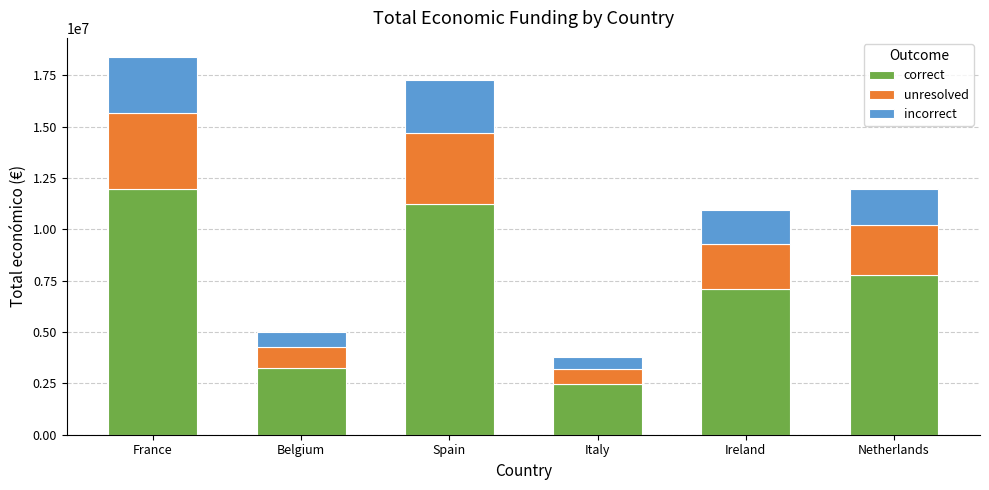

What is the total value across all series at France?

18402113.0